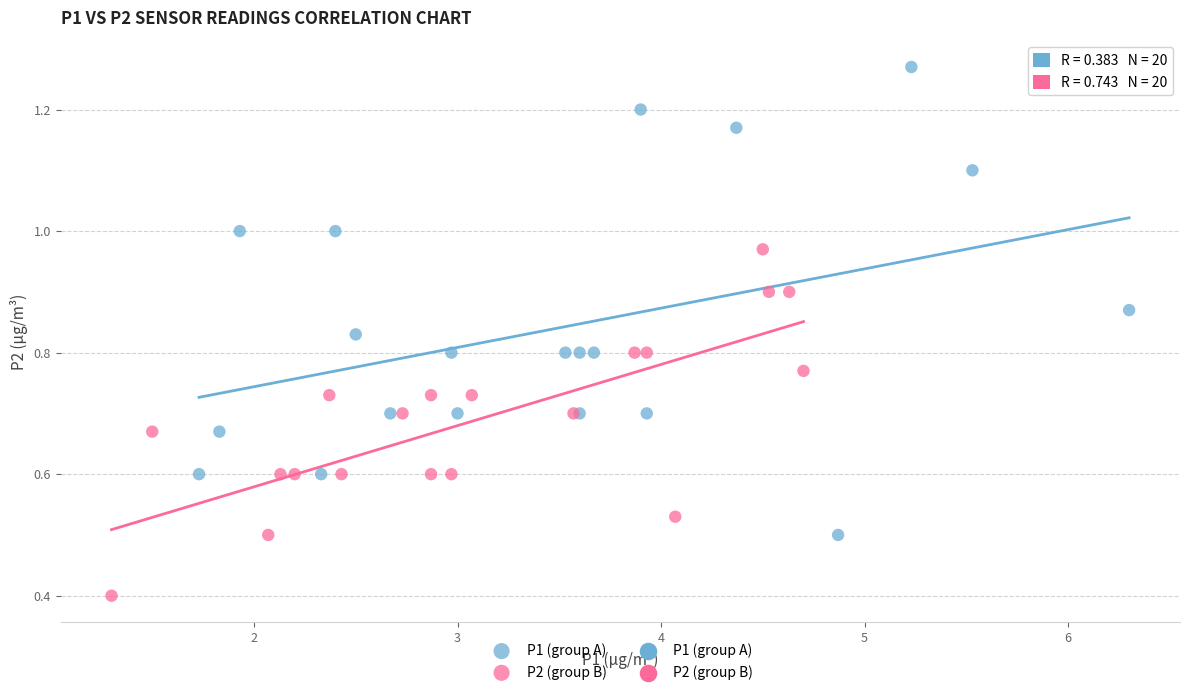

Which series has the largest Y range (max minus min)?

P1 (group A)